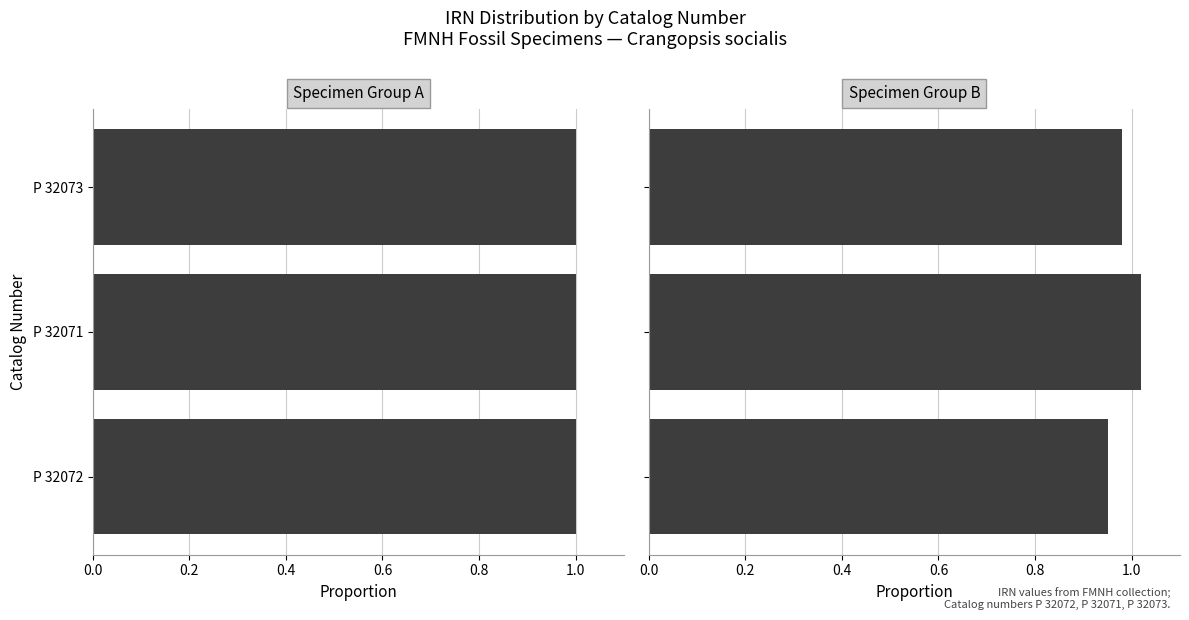

True or false: the data shows 0.6 at P 32072.

False